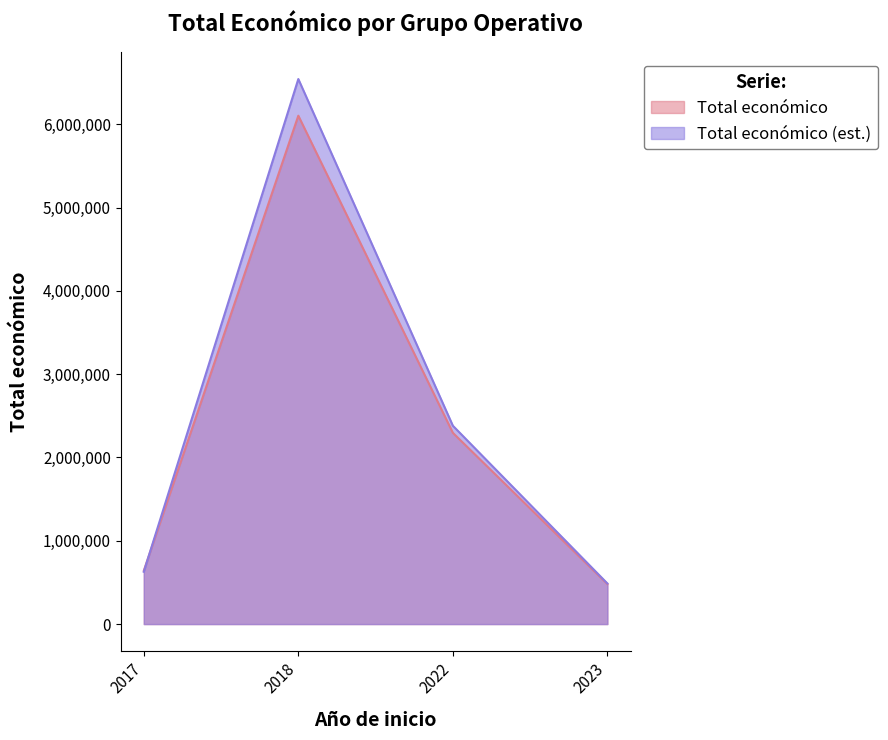

At which label is the value closest to 2898610?

2022